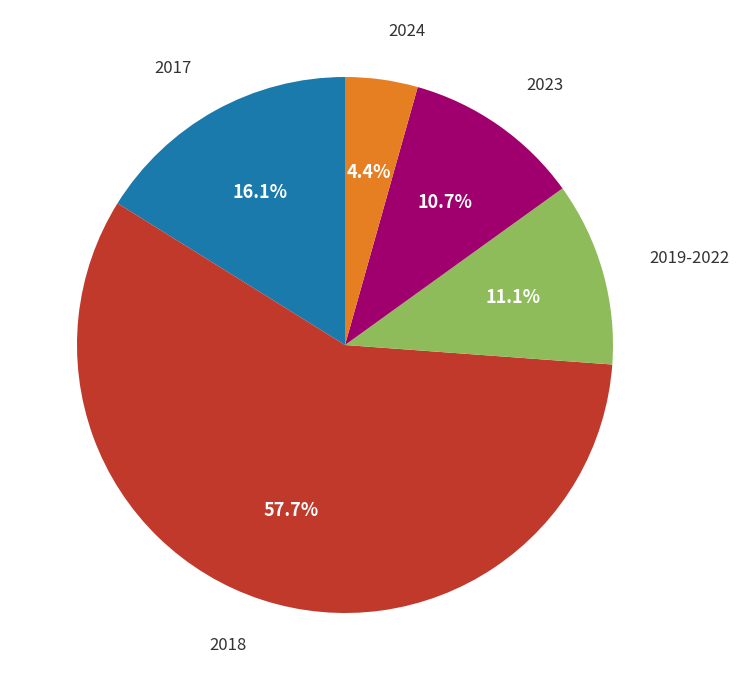

Does any single category account for the majority?

Yes